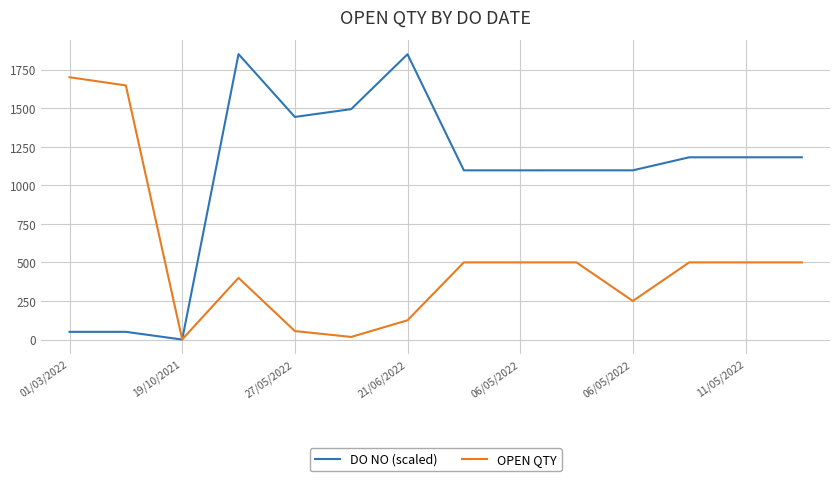

Which series has the largest total across all categories?

DO NO (scaled)